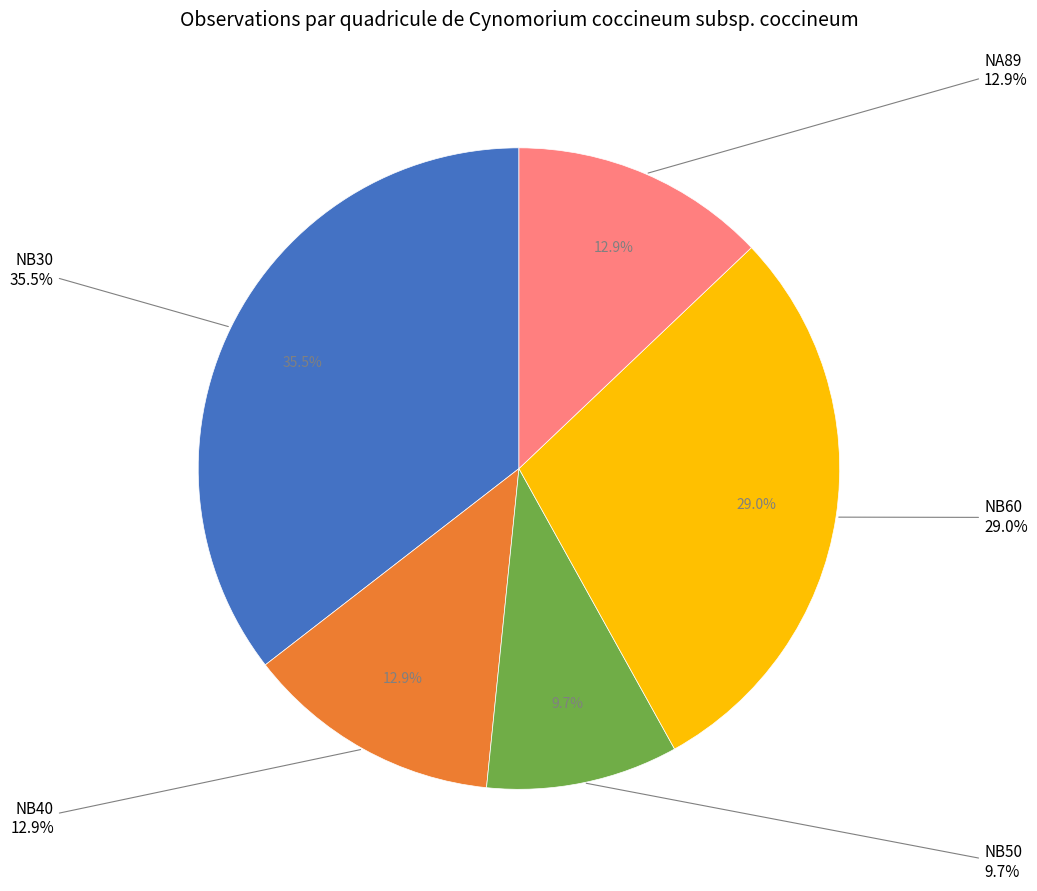

Which slice is the largest?

NB30